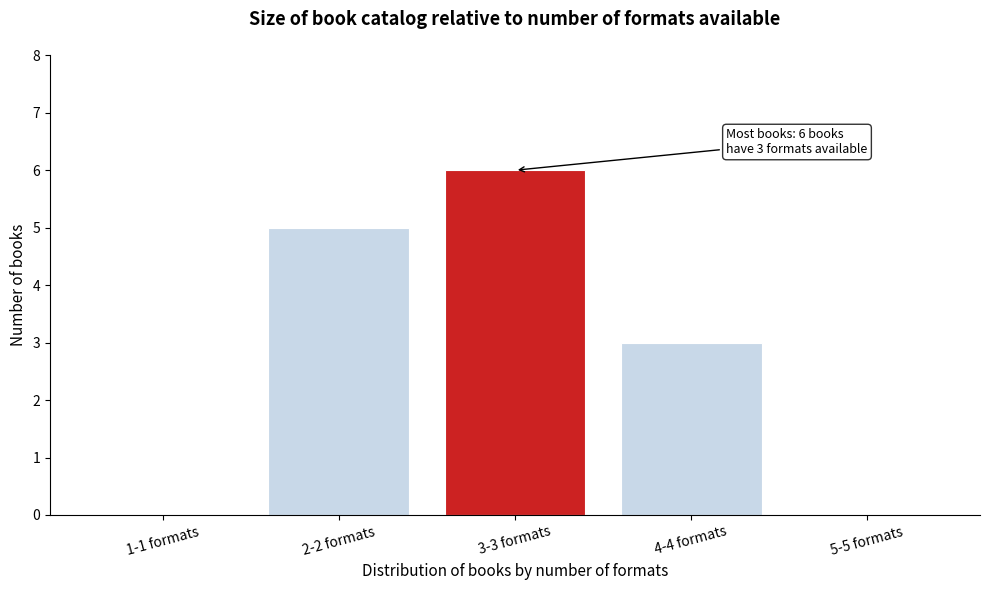

Reading right to left, transcribe all the data shown in this chart.

5-5 formats=0	4-4 formats=3	3-3 formats=6	2-2 formats=5	1-1 formats=0